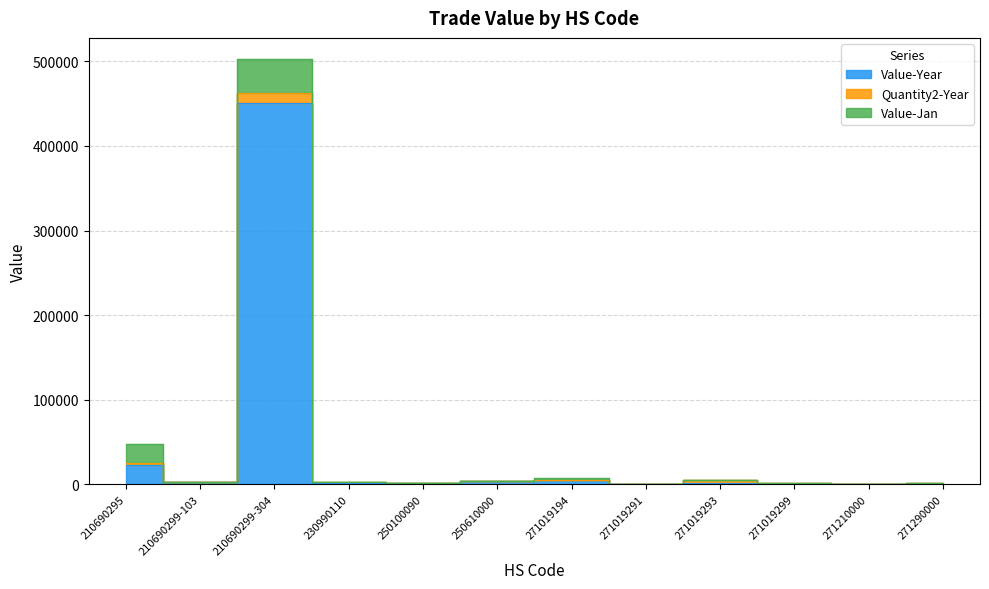

What is the label of the 7th point from the left?

271019194